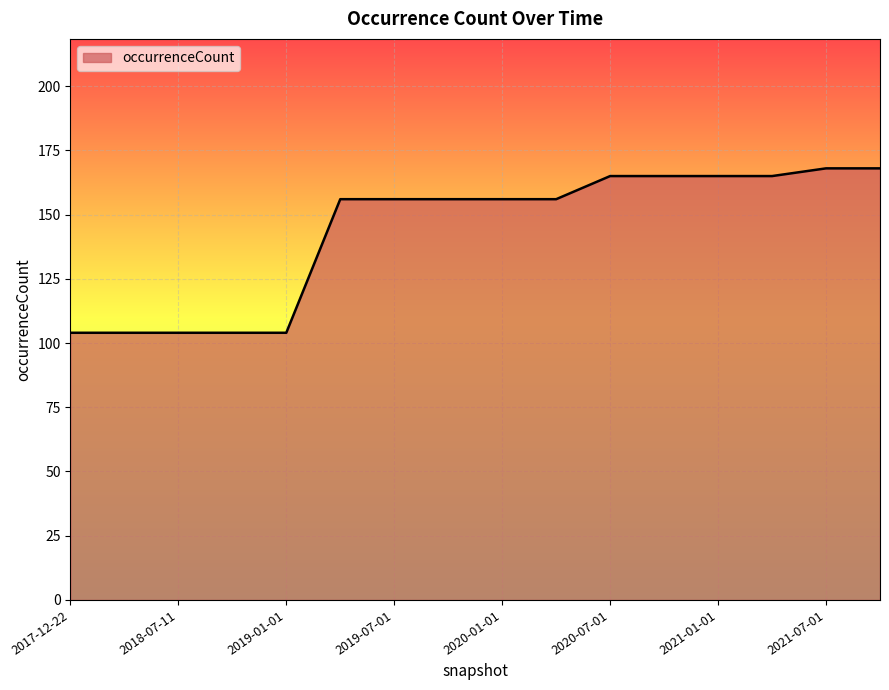

Does the chart have visible grid lines?

Yes